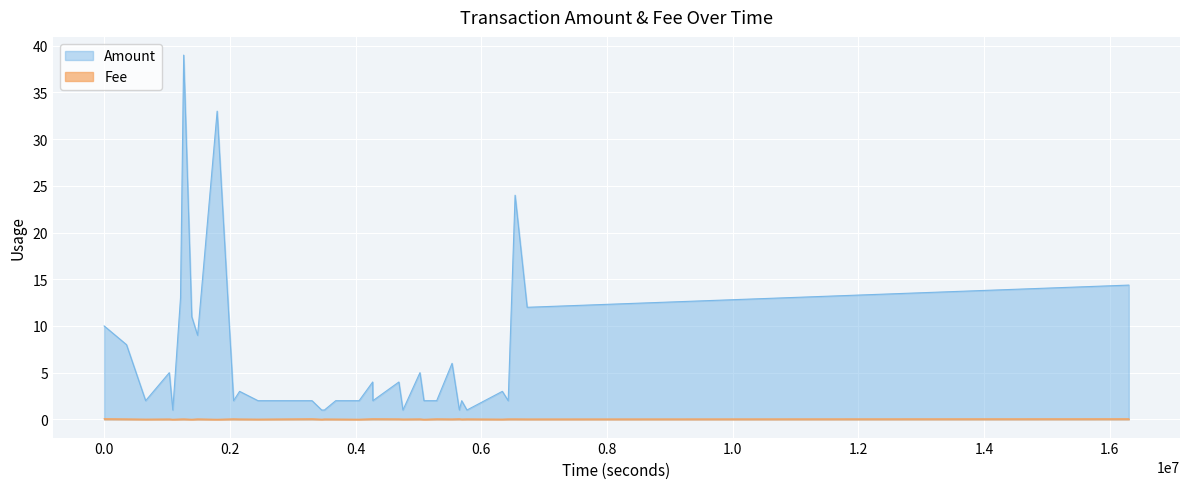

Which series has the widest spread of values?

Amount